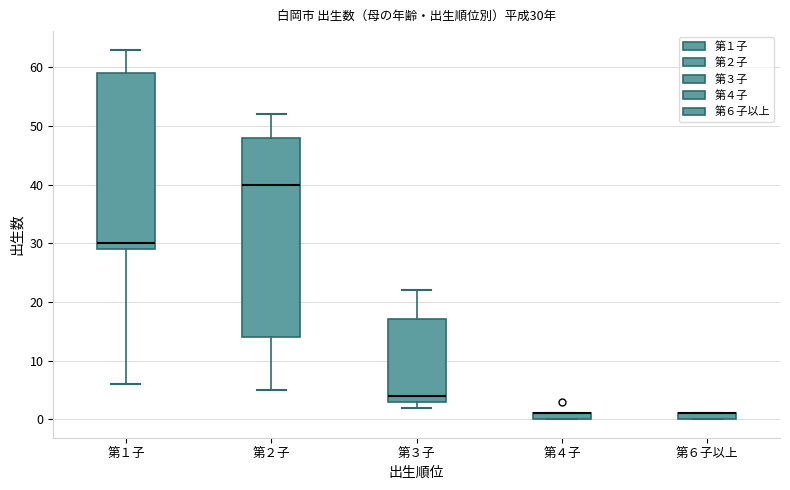

Which box is the tallest, from its lower edge to its upper edge?

第２子